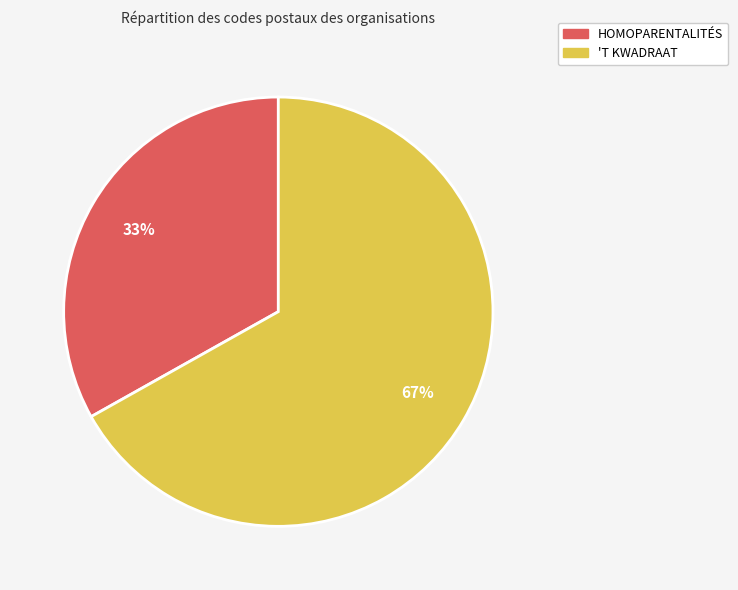

Approximately how many times larger is the value at 'T KWADRAAT compared to HOMOPARENTALITÉS?

2.0